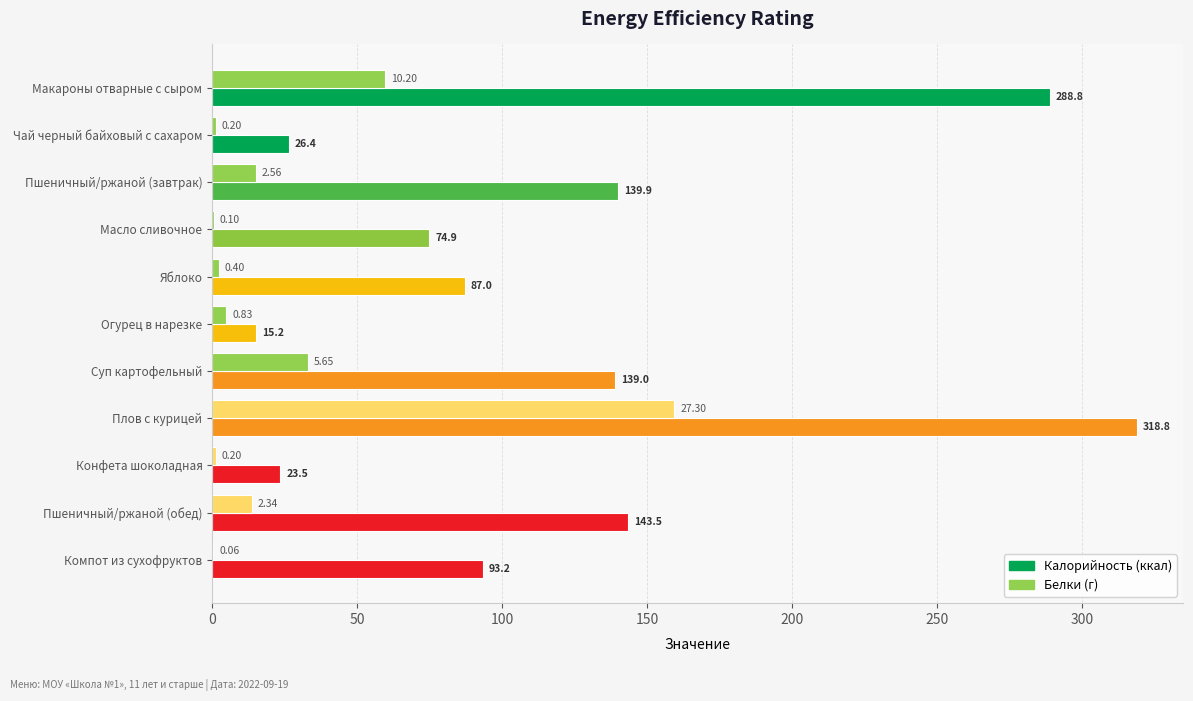

At which category is the sum across all series the highest?

Плов с курицей